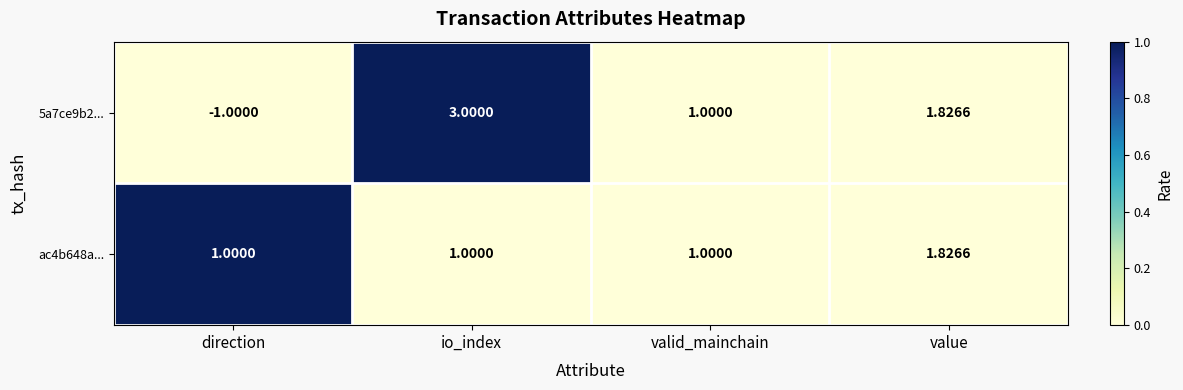

Which category has the lowest value across all series?

direction